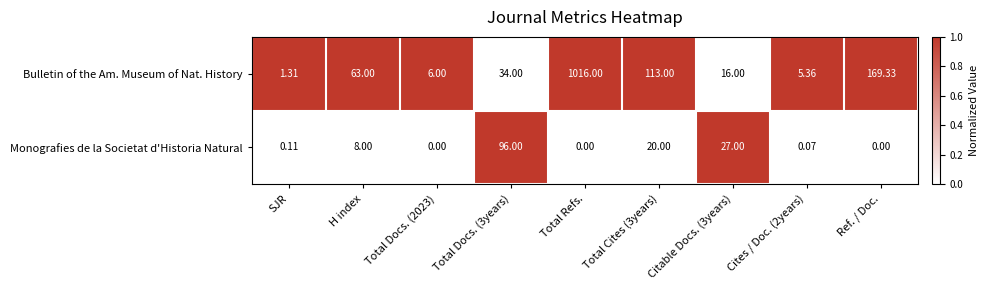

What is the difference between the highest and lowest values at Total Cites (3years)?

93.0